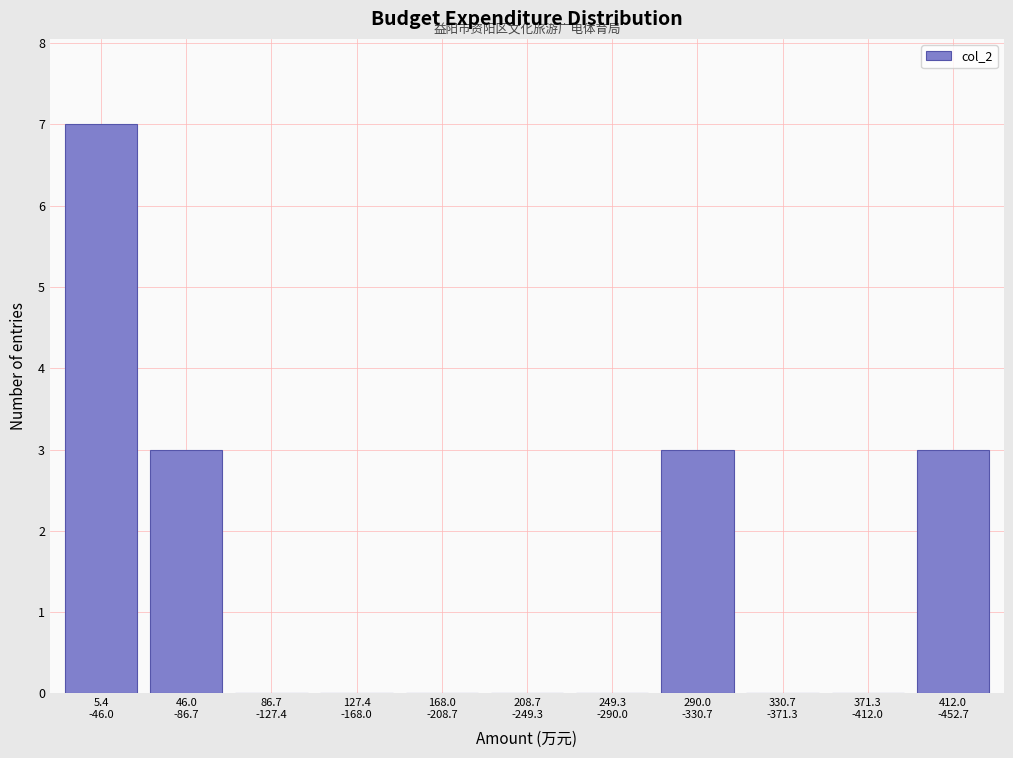

What is the greatest value displayed?

7